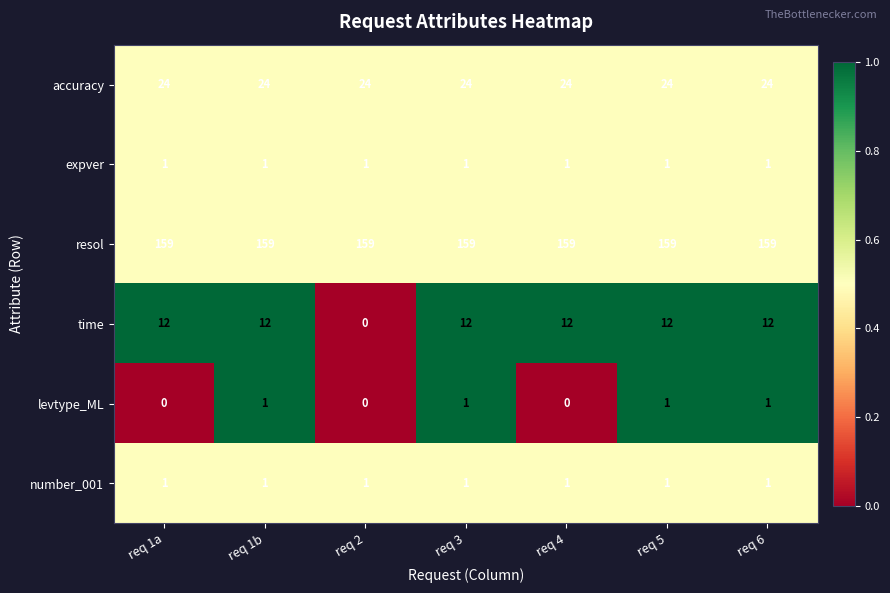

Which series has the largest range (max minus min)?

time